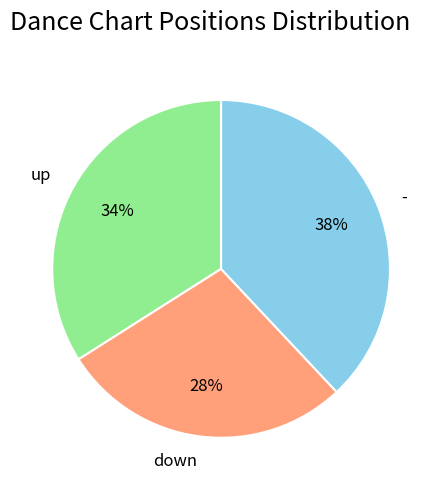

Is there a majority slice in this chart?

No